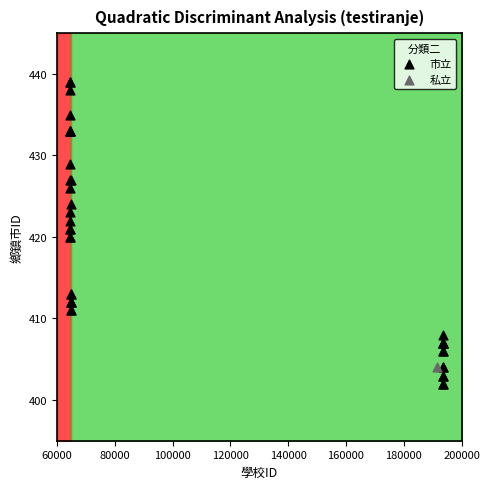

What are all the series names shown in the legend?

市立, 私立